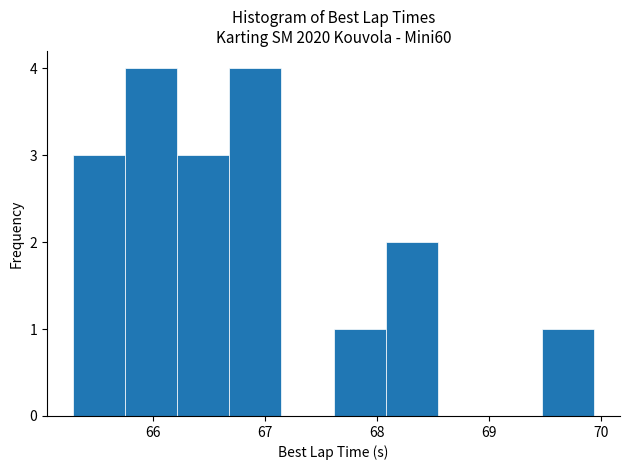

How tall is the bar that spans 67.6 to 68.1 on the x-axis? Neither the bar edges nor the heights are printed on the chart, so give them approximately, as read against the axes.

1